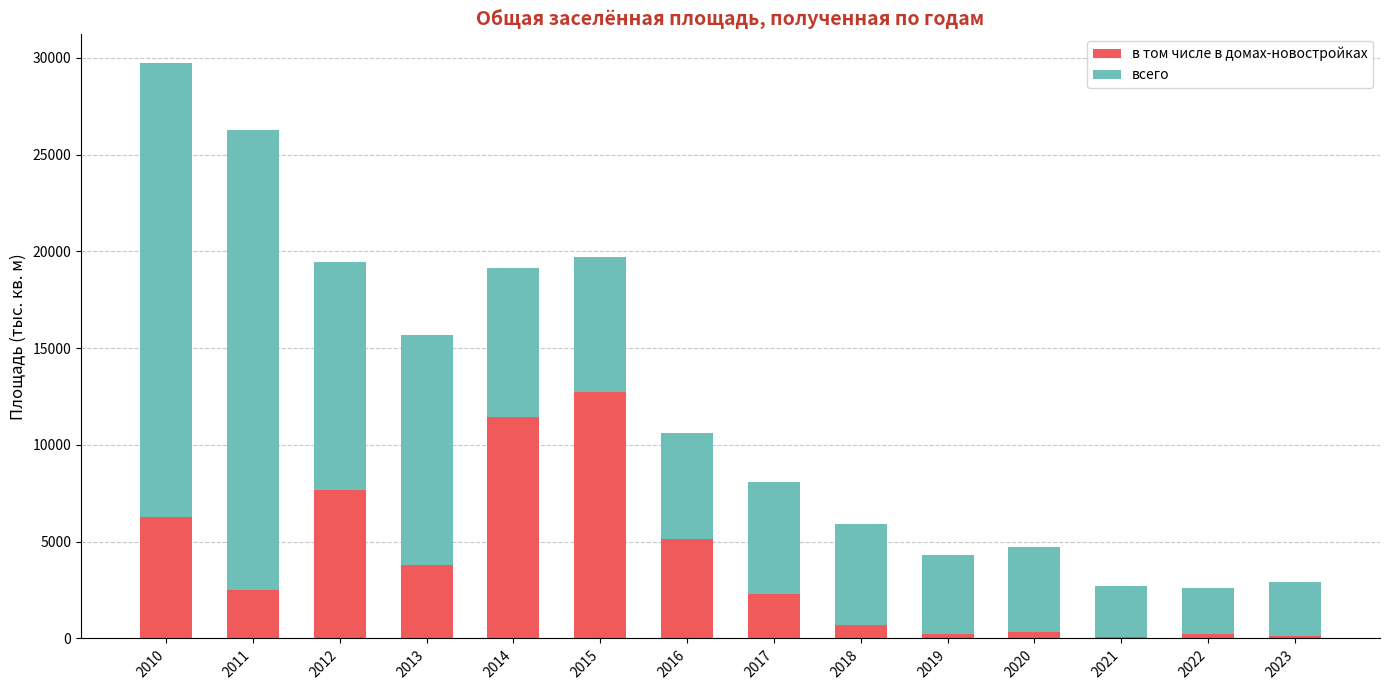

How many categories are shown in the chart?

14